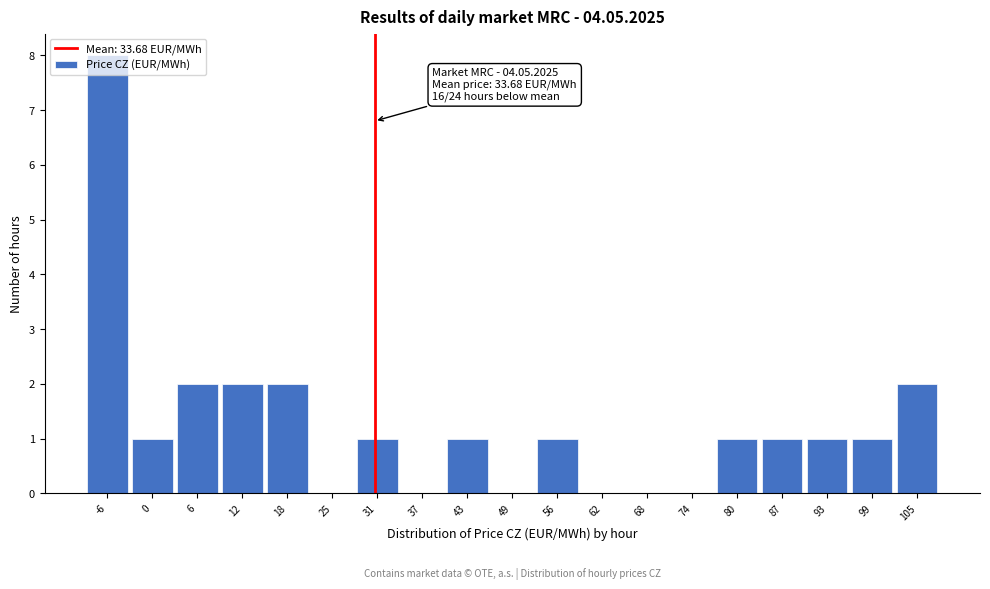

The value at 93 is 1. True or false?

True